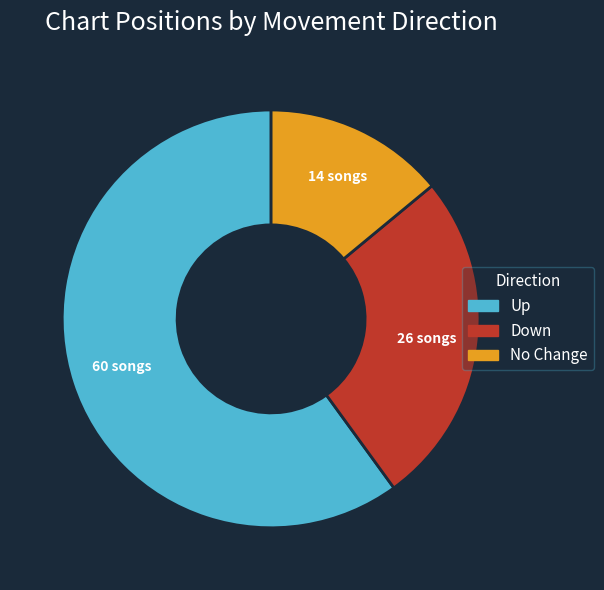

Is there a majority slice in this chart?

Yes